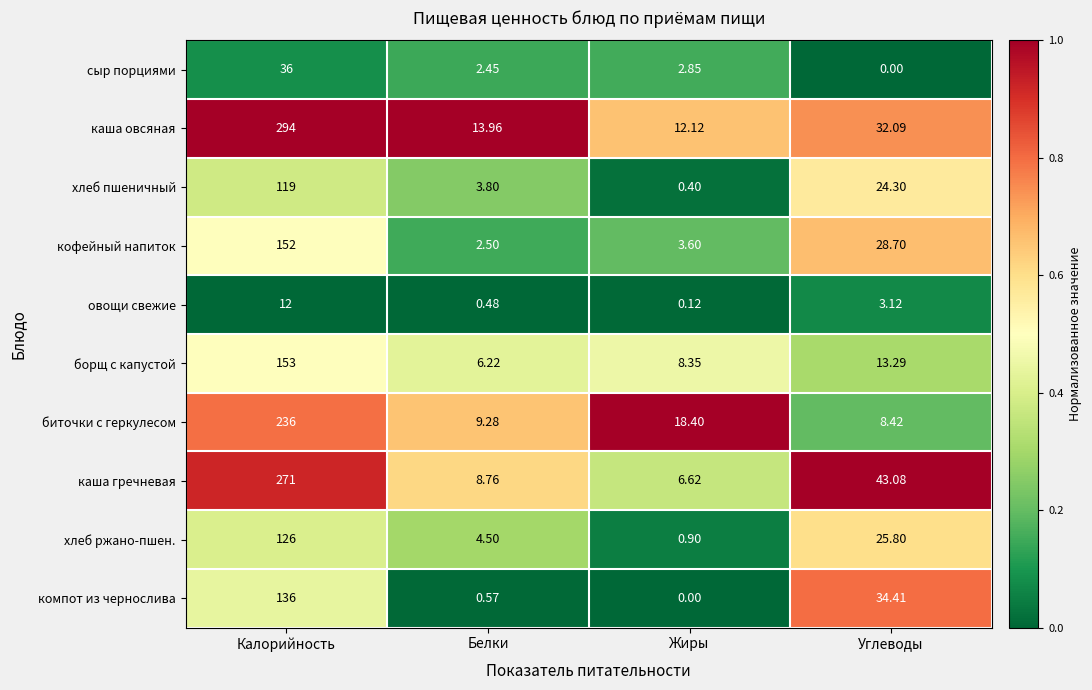

Rank the series at Углеводы from lowest to highest value.

сыр порциями, овощи свежие, биточки с геркулесом, борщ с капустой, хлеб пшеничный, хлеб ржано-пшен., кофейный напиток, каша овсяная, компот из чернослива, каша гречневая